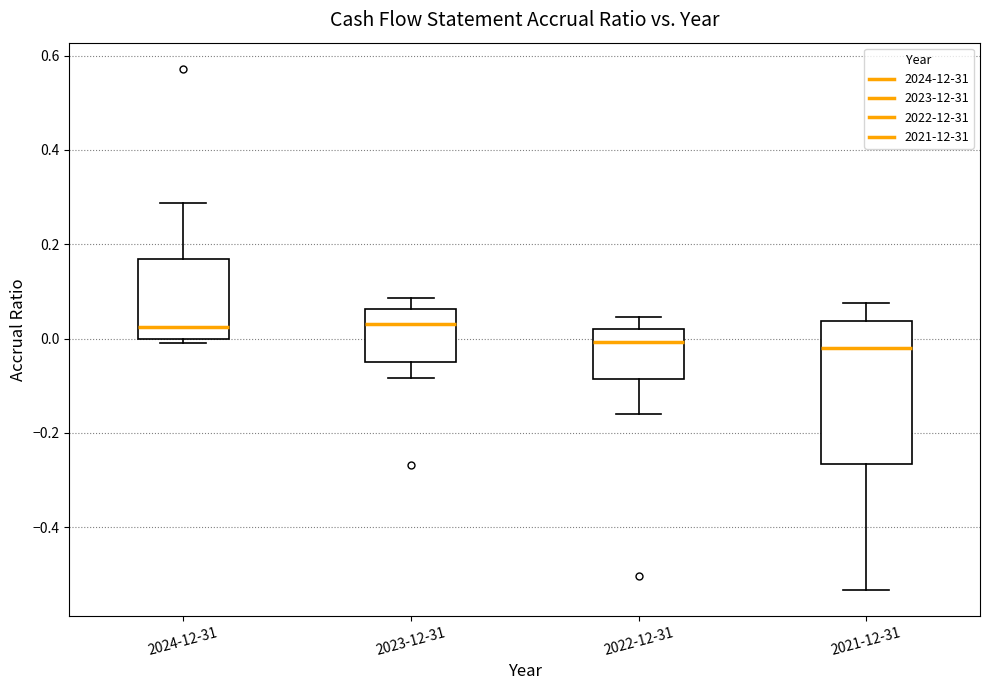

Reading left to right, transcribe this box plot: for each box, give where its median line is, the range the box spans, and where its two whiskers end, as read against the y-axis. The values are not printed on the chart, so give them approximately, as read against the axis.

2024-12-31: median 0.02, box 0.00 to 0.16, whiskers -0.02 to 0.28
2023-12-31: median 0.04, box -0.06 to 0.06, whiskers -0.08 to 0.08
2022-12-31: median 0.00, box -0.08 to 0.02, whiskers -0.16 to 0.04
2021-12-31: median -0.02, box -0.26 to 0.04, whiskers -0.54 to 0.08